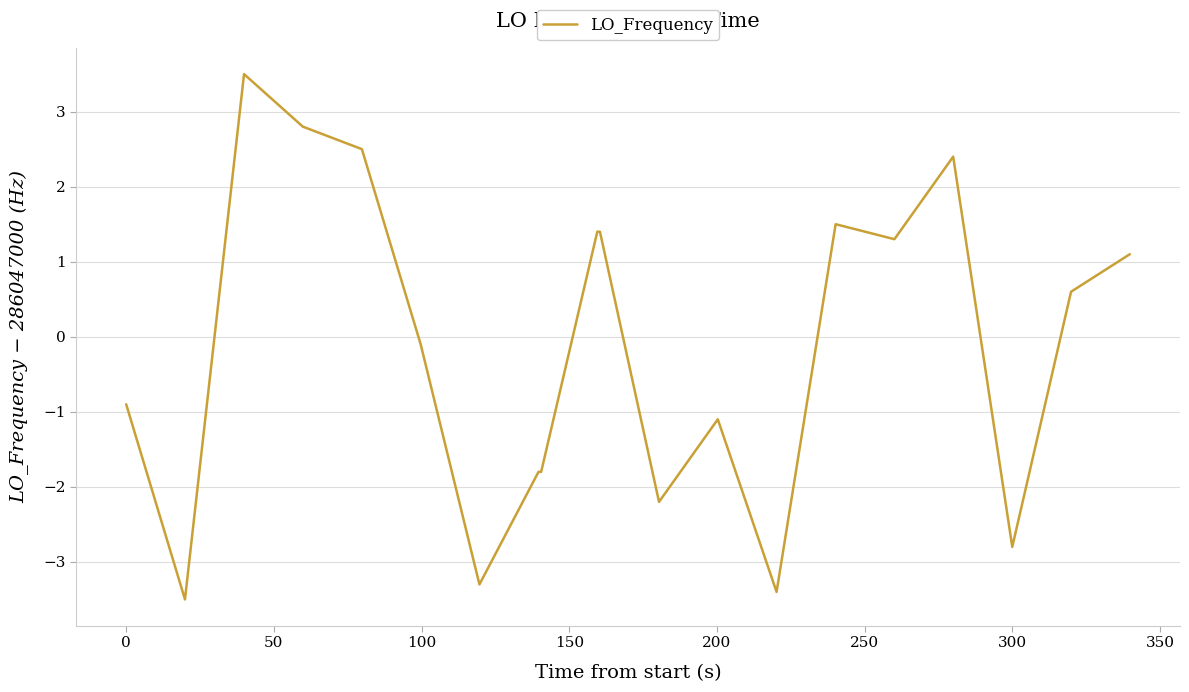

What is the greatest value displayed?

3.5